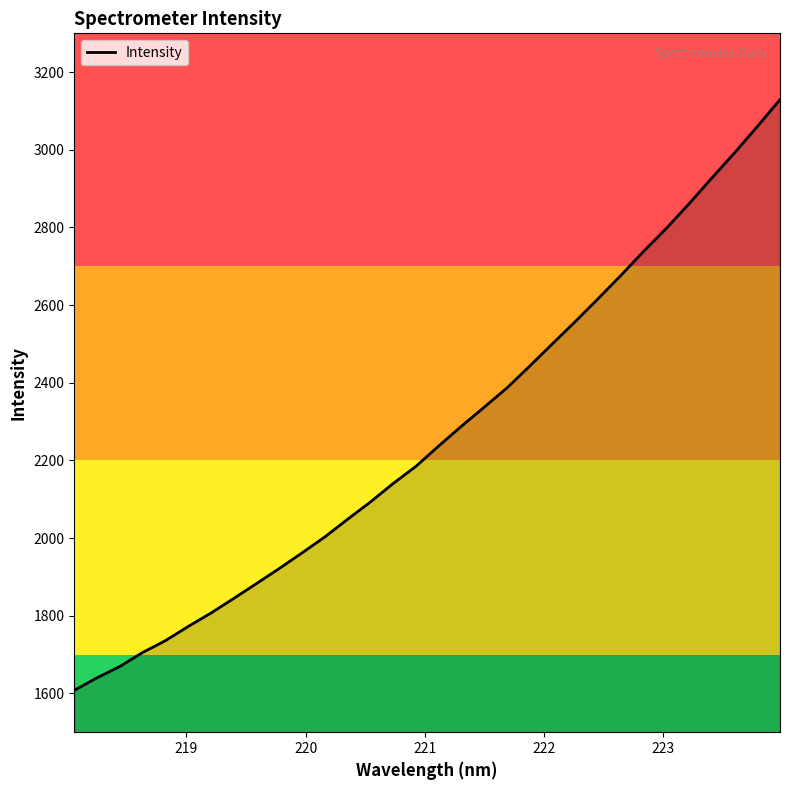

What is the difference between the maximum and minimum values?

1521.4